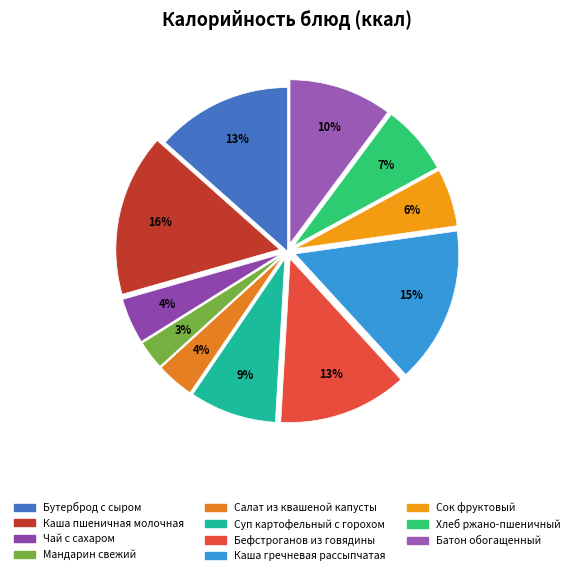

To the nearest percent, what is the average slice percentage?

9%